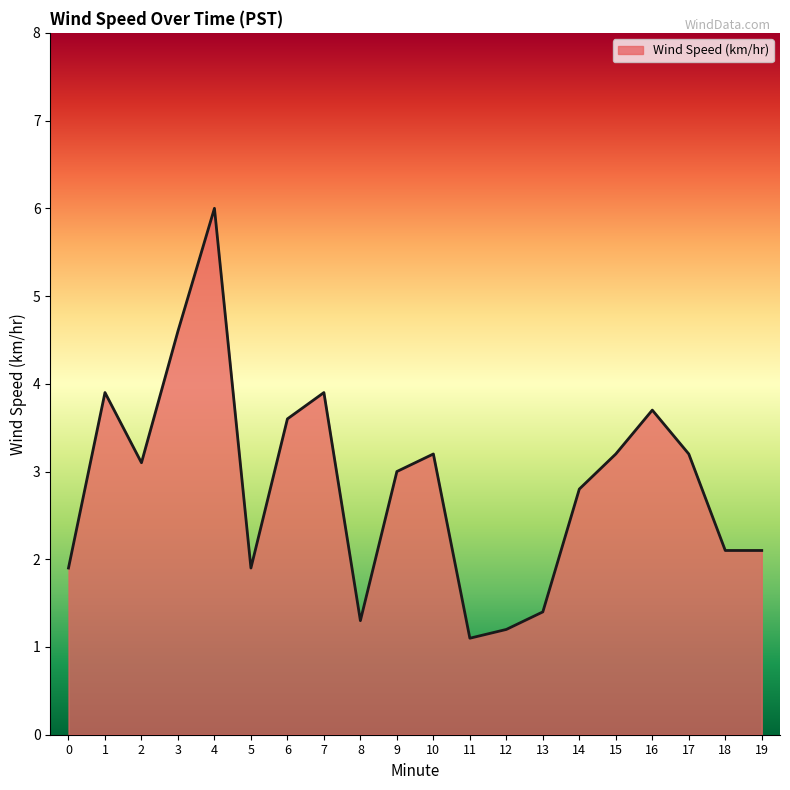

Between 2 and 19, which is larger?

2